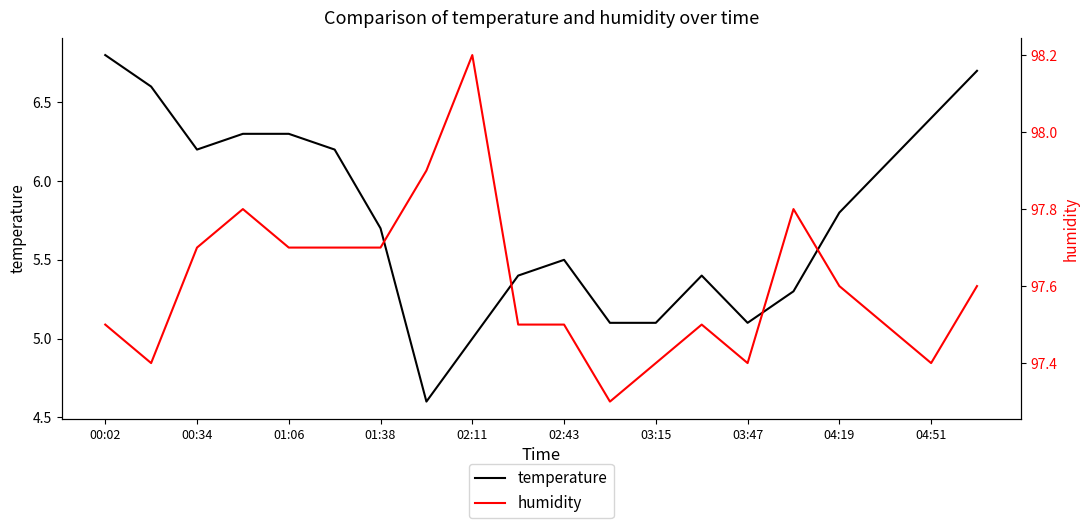

The temperature series shows 5.1 at 03:47. True or false?

True